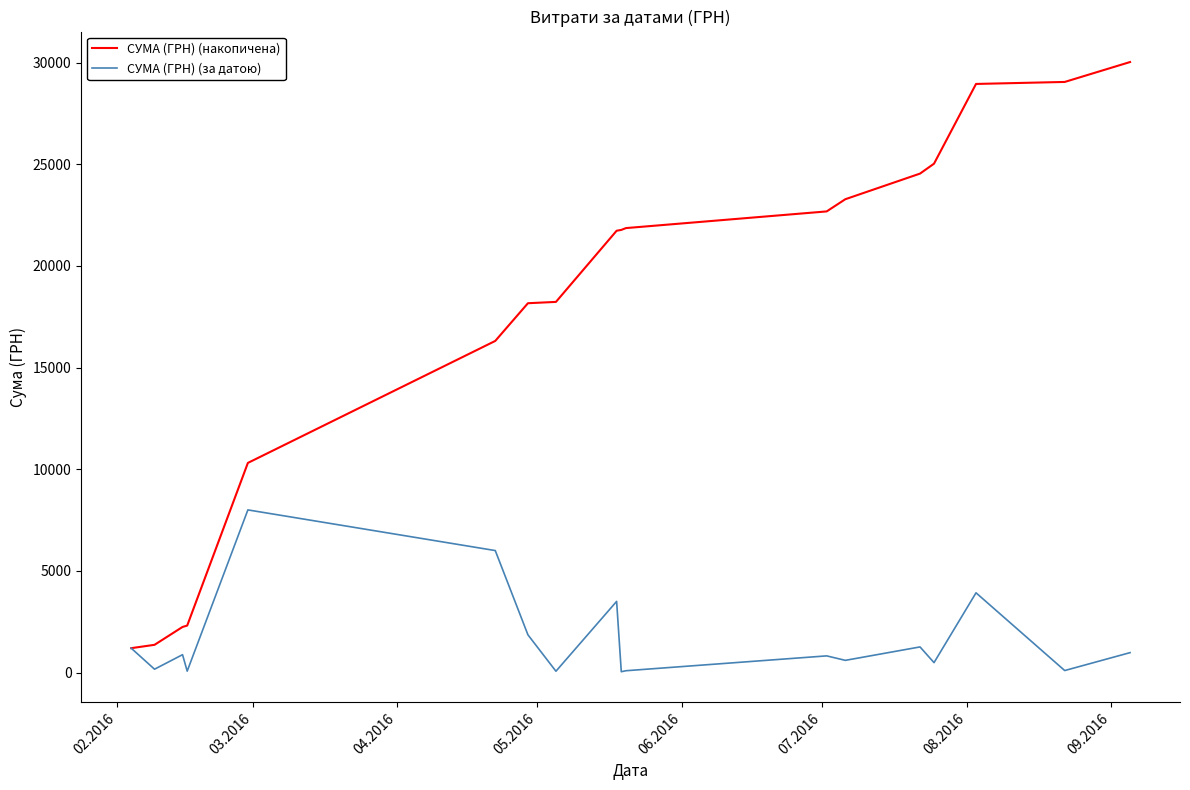

What are all the series names shown in the legend?

СУМА (ГРН) (накопичена), СУМА (ГРН) (за датою)